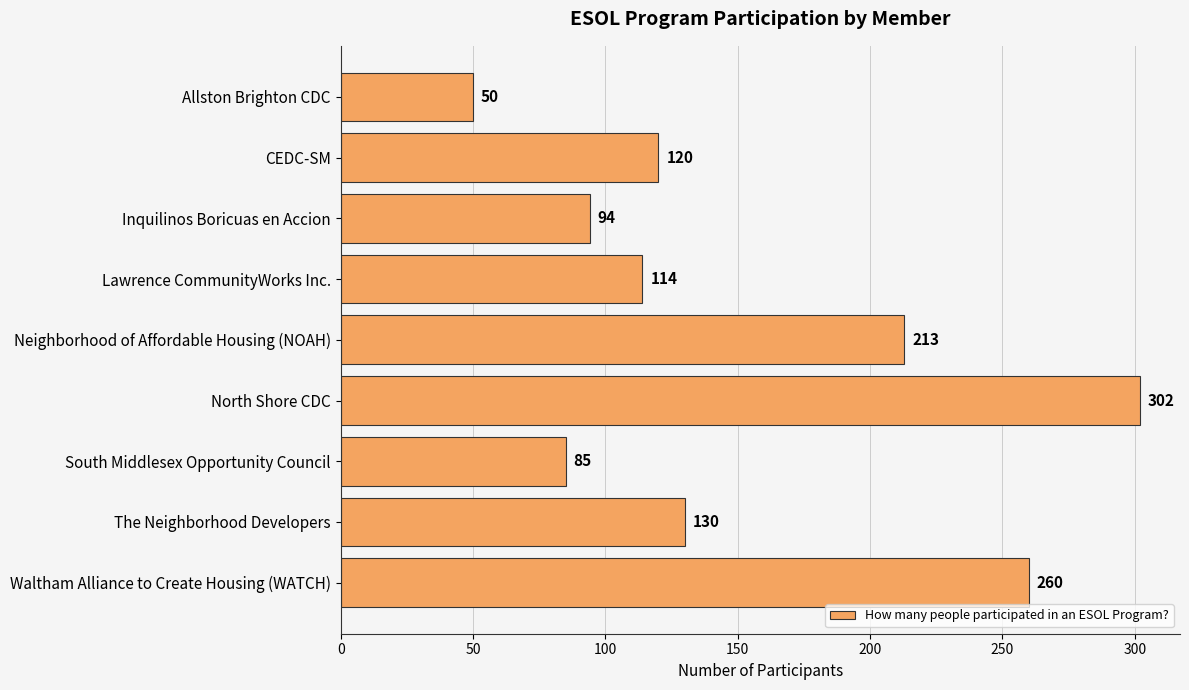

What is the greatest value displayed?

302